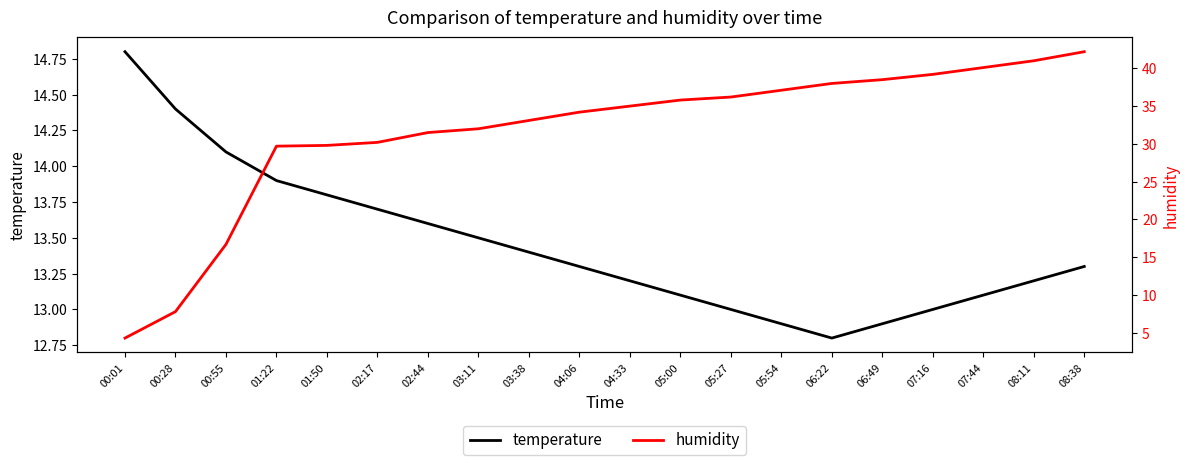

What position from the right is 05:27?

8